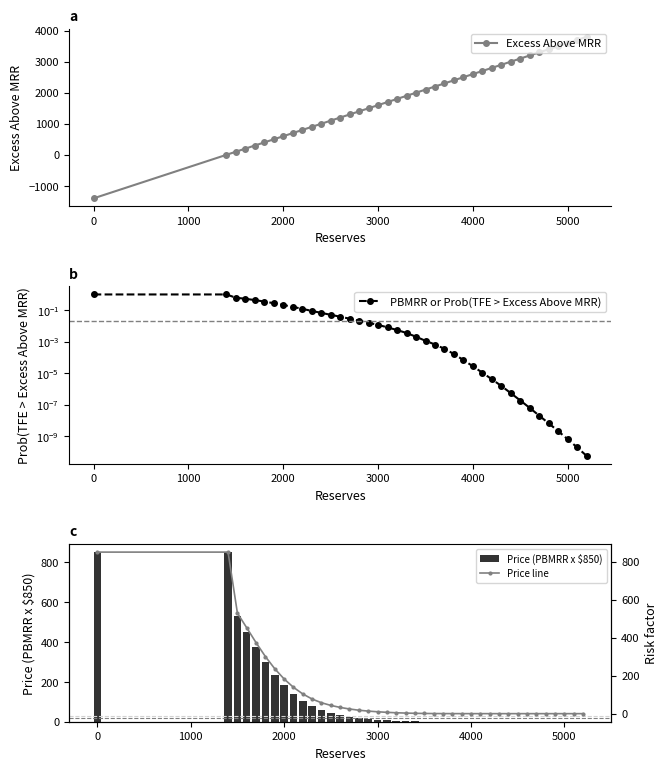

Count the number of data series in this chart.

4